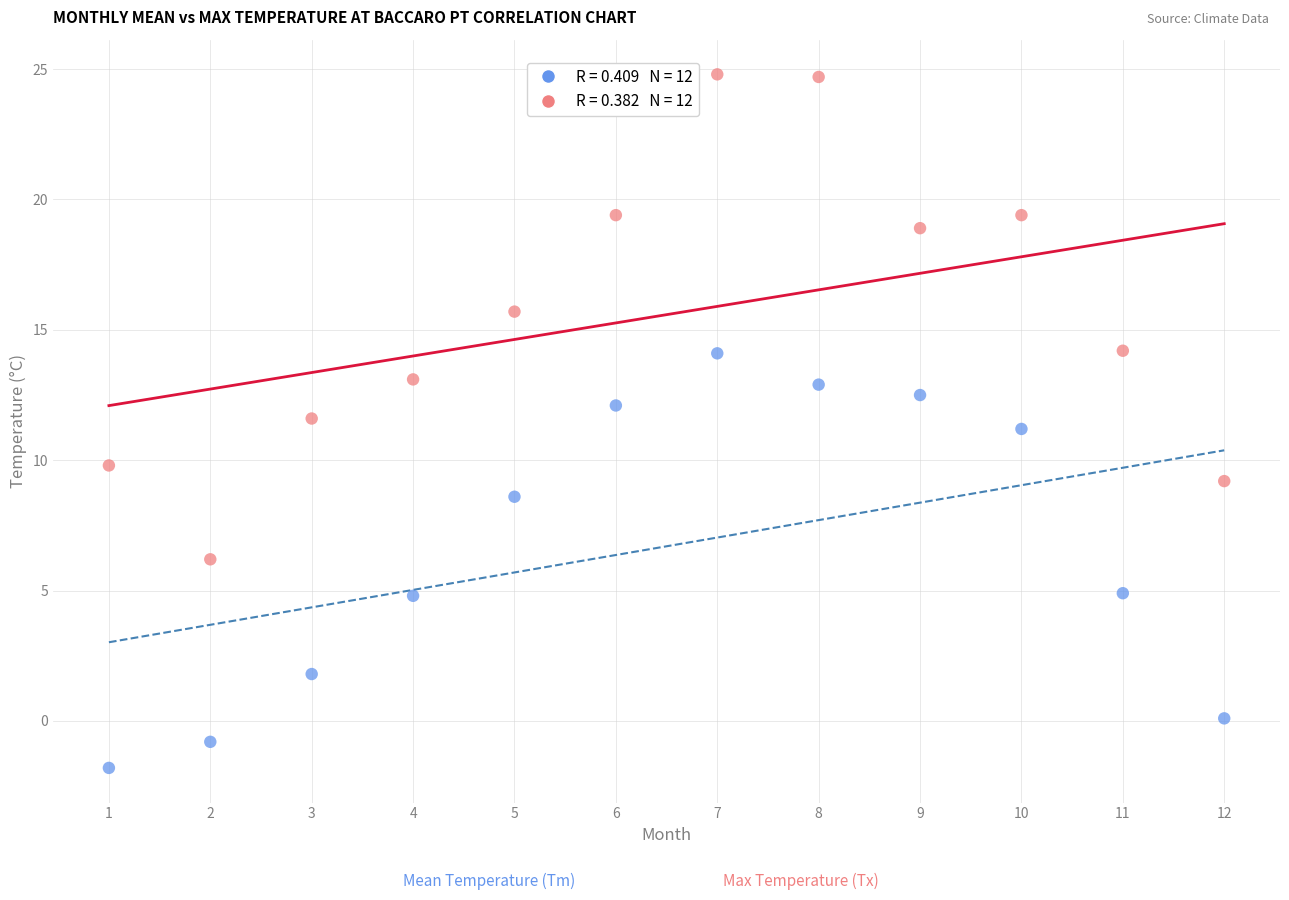

Across all data points, what is the range of Y values (max minus min)?

26.6